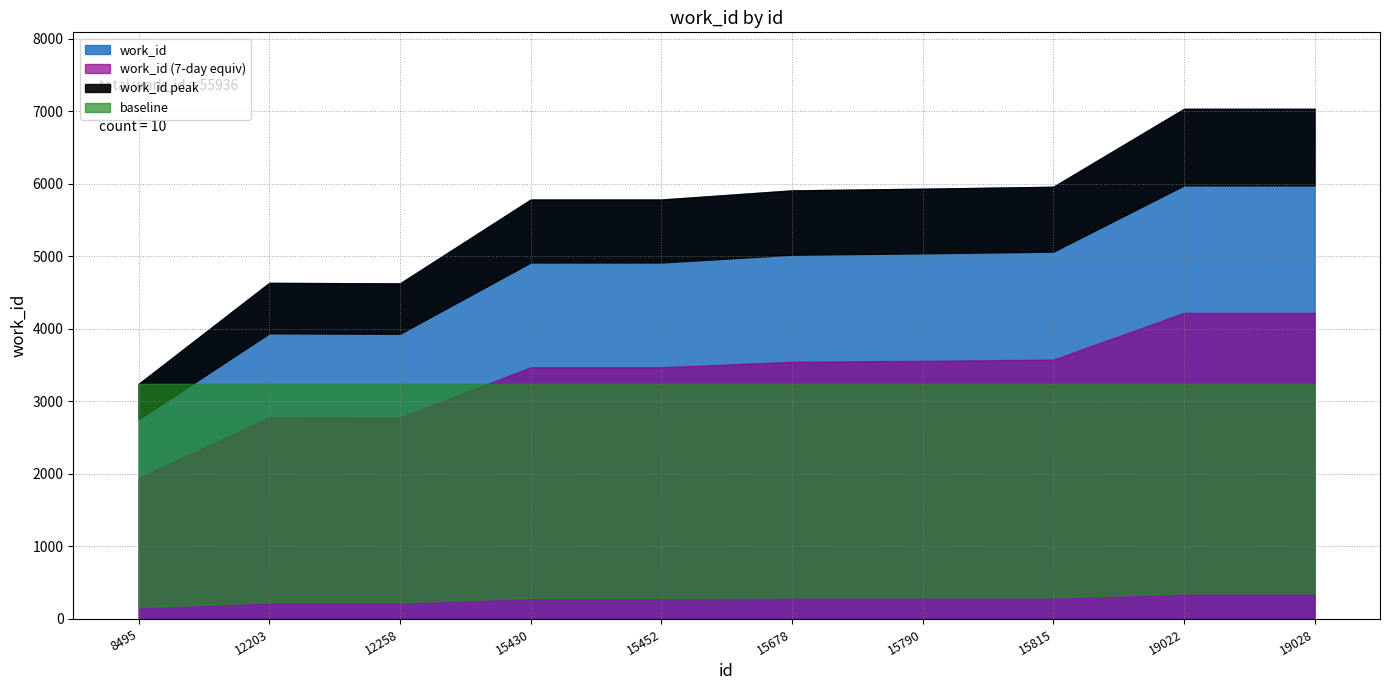

Rank the categories by value from lowest to highest.

8495, 12258, 12203, 15430, 15452, 15678, 15790, 15815, 19022, 19028